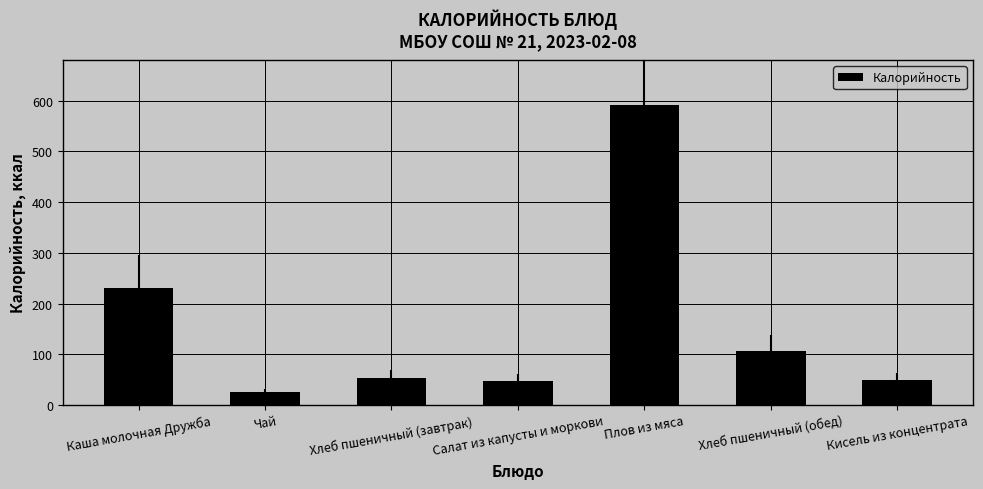

Where is the data nearest to the value 308?

Каша молочная Дружба